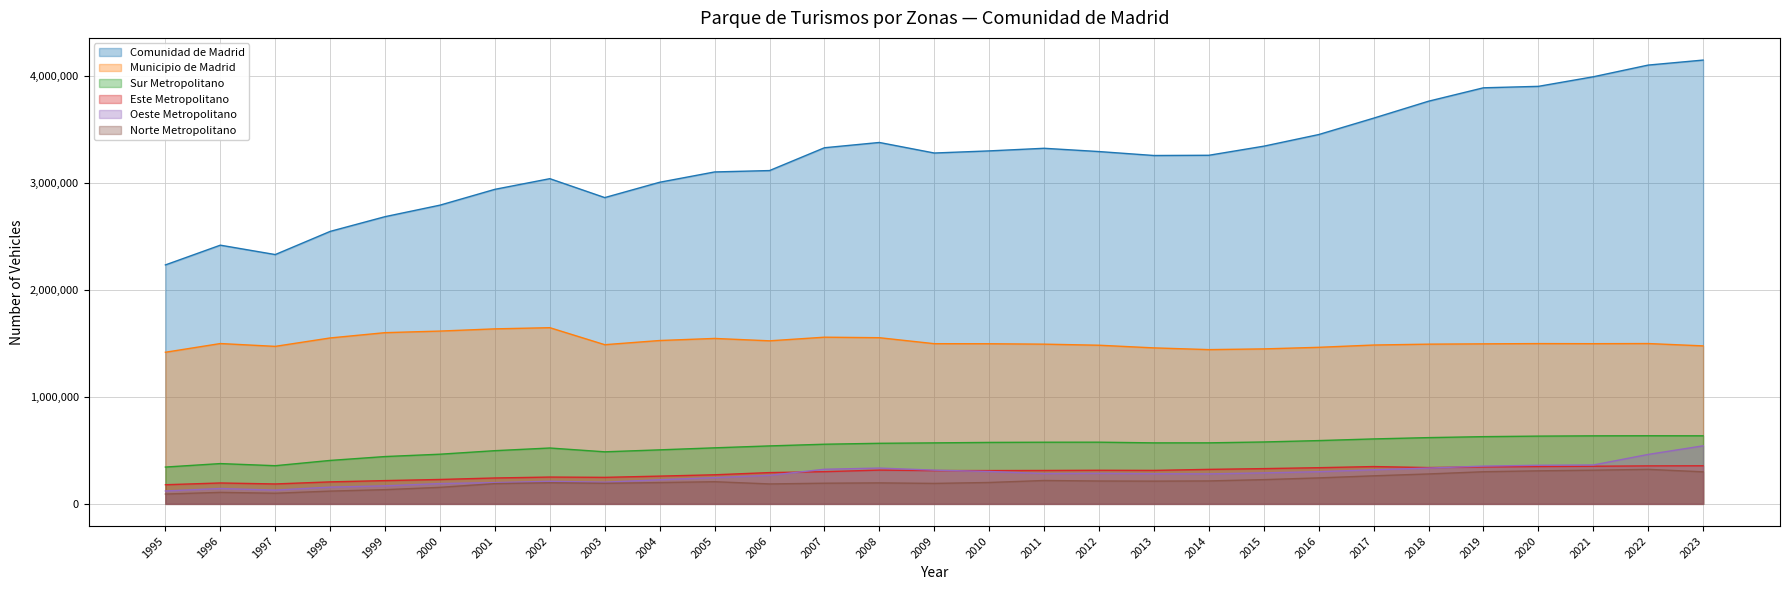

True or false: Sur Metropolitano has more than 0 points higher than both neighbors.

True